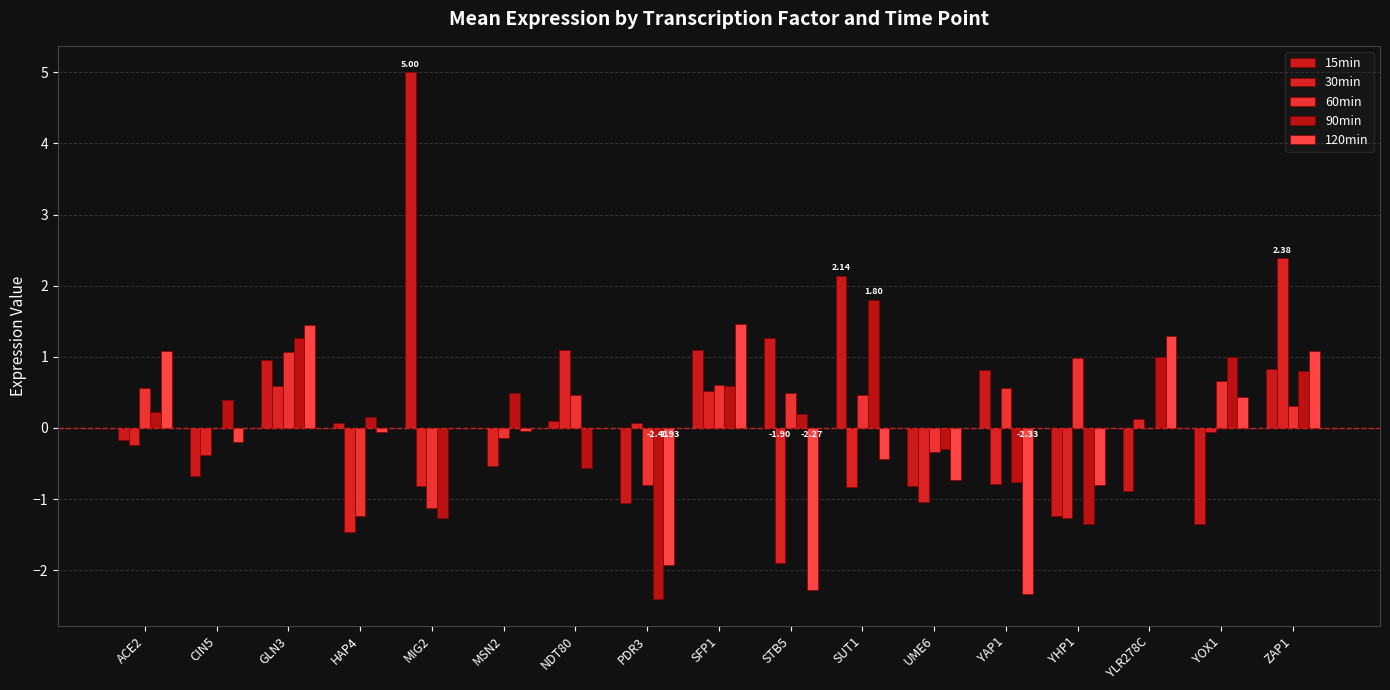

What are all the series names shown in the legend?

15min, 30min, 60min, 90min, 120min